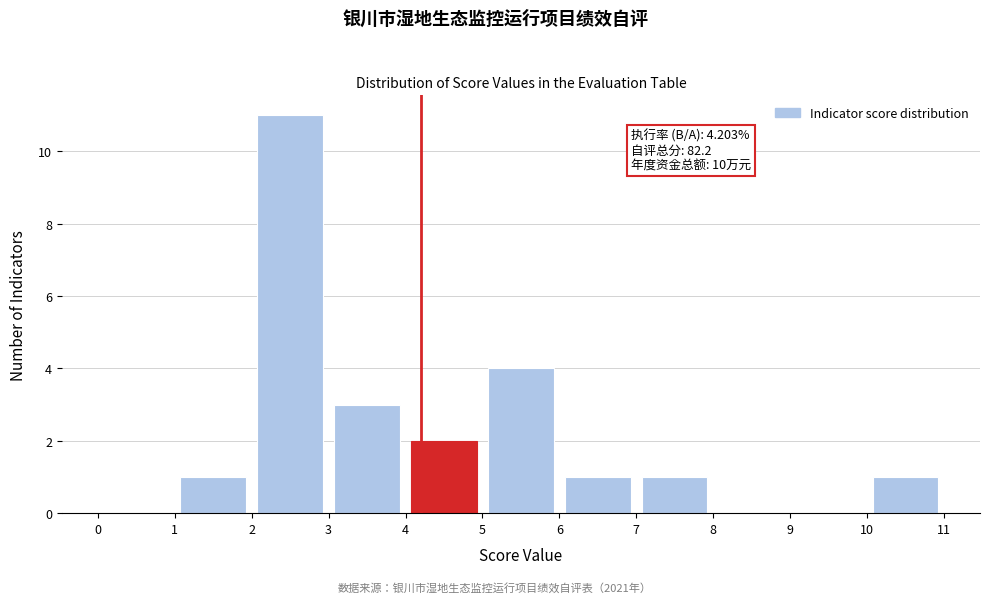

Which range on the x-axis has the tallest bar?

2 to 3